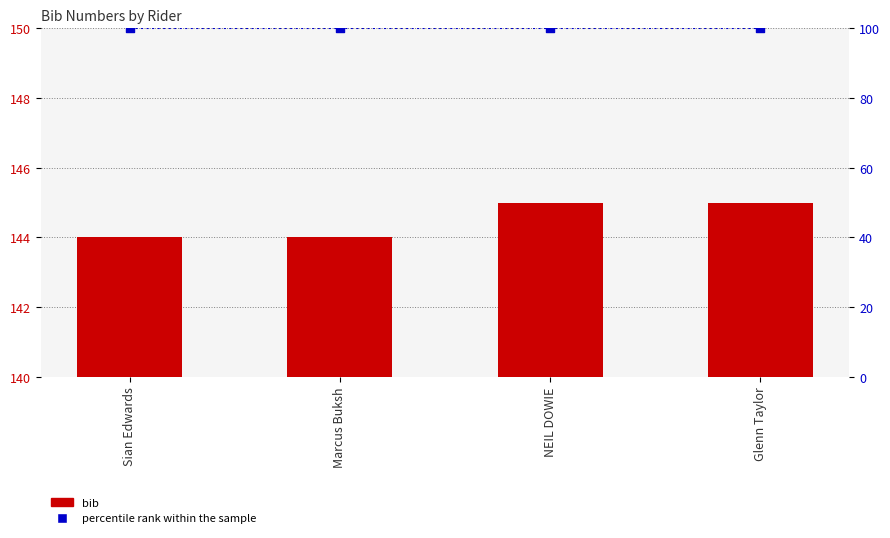

Which series has the largest total across all categories?

bib